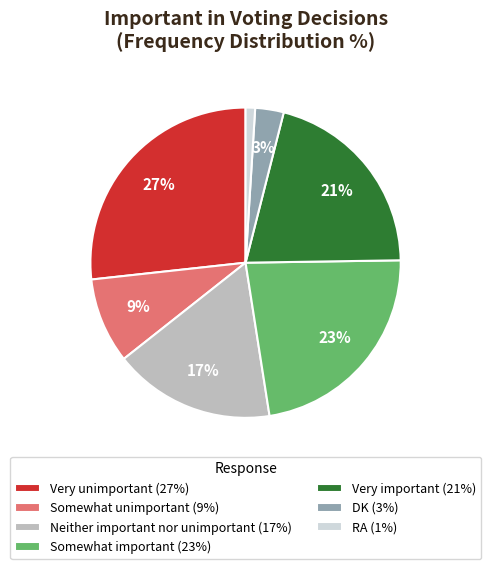

Is Very important the majority of the pie?

No